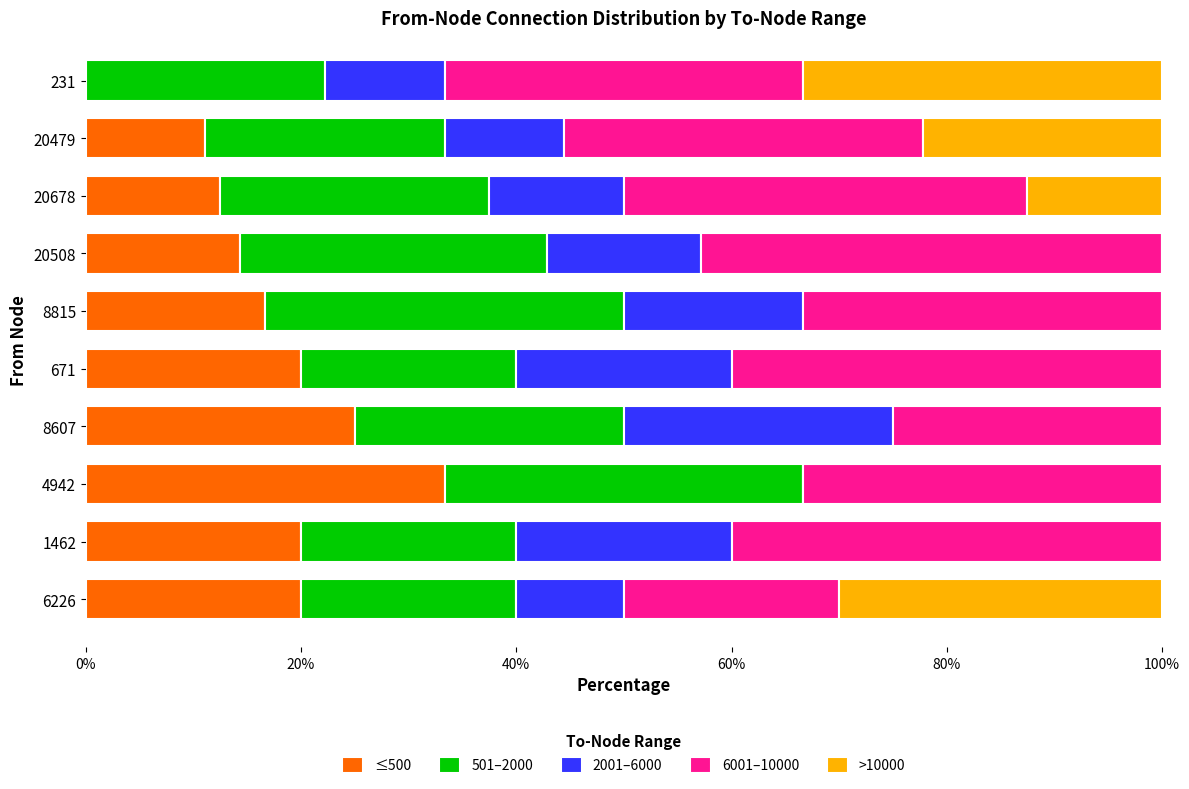

What is the maximum value for ≤500?

33.3